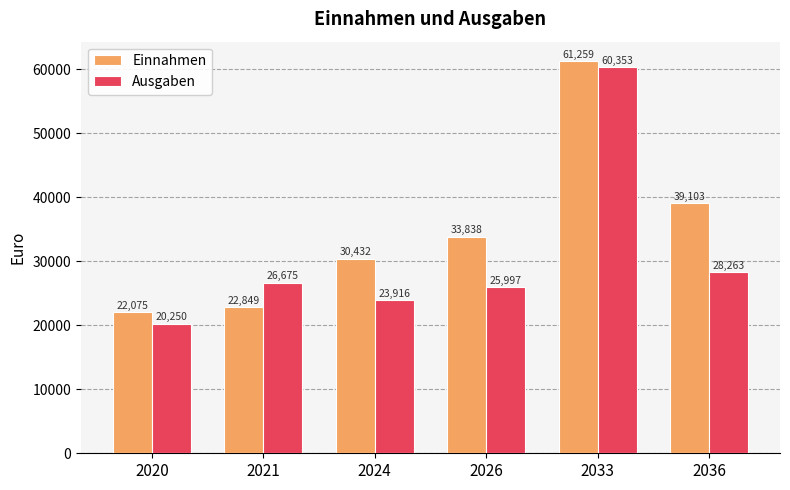

What is the difference between the second highest and minimum values in the Ausgaben series?

8012.8